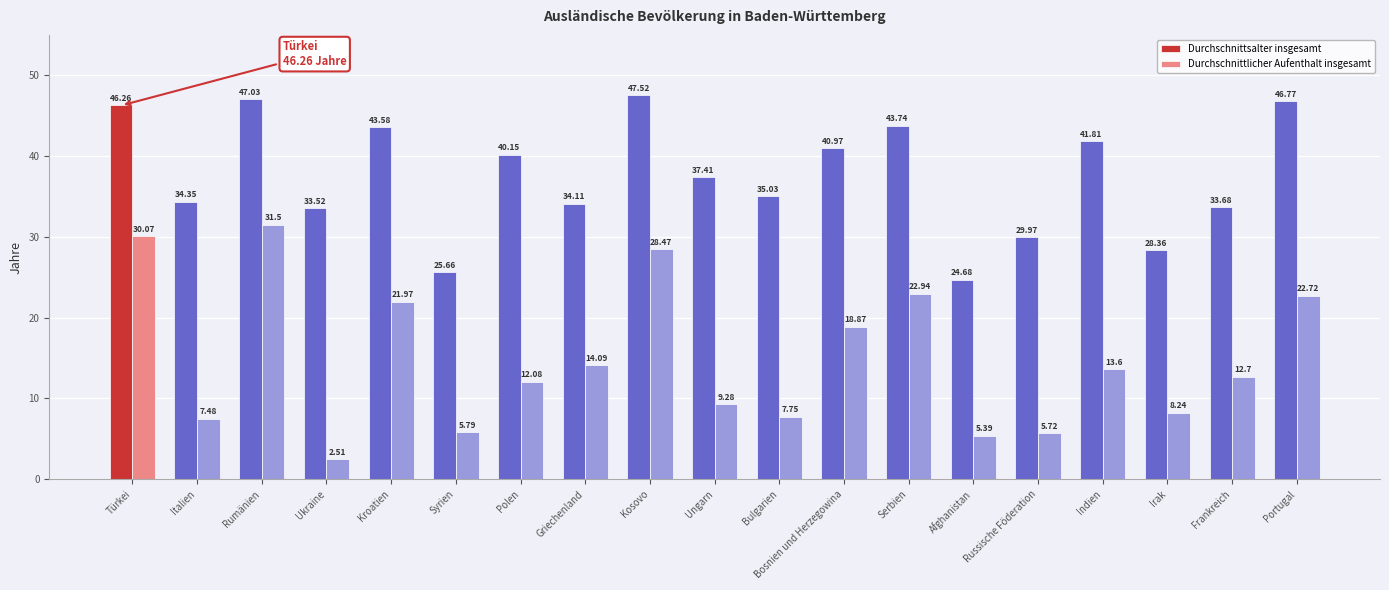

Are the bars horizontal?

No